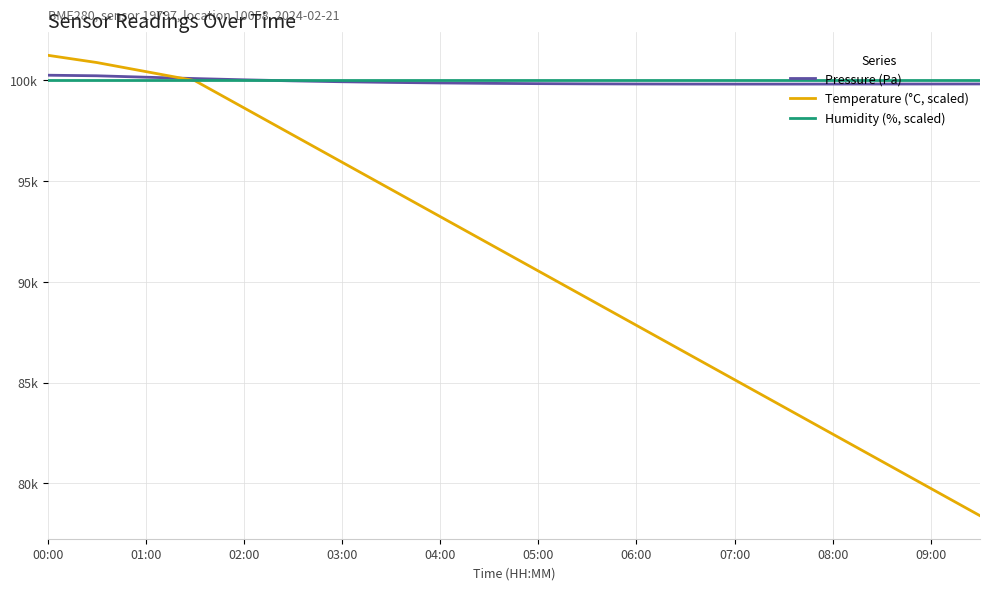

True or false: Temperature (°C, scaled) has more than 2 points higher than both neighbors.

False